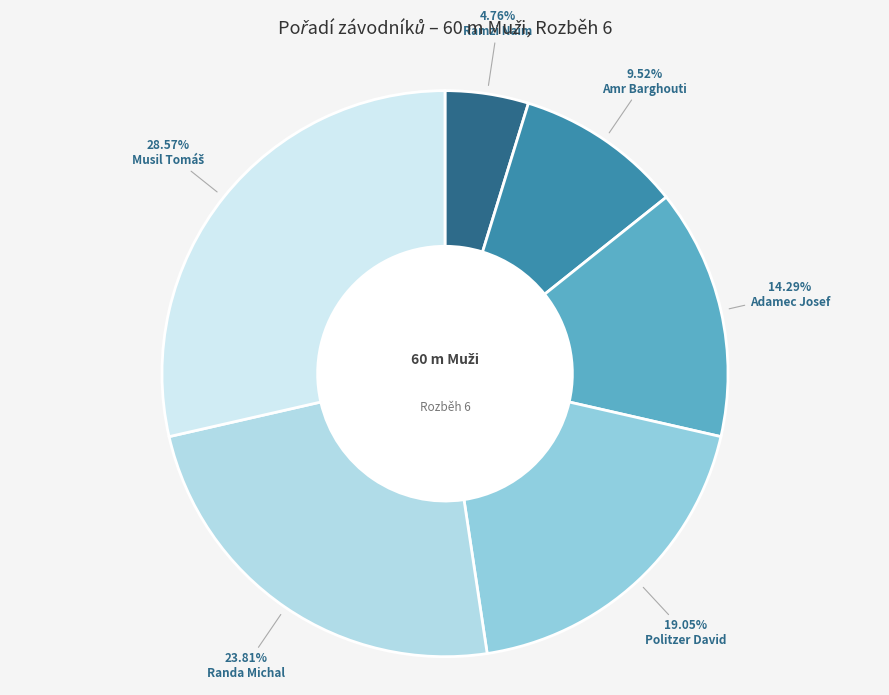

Is there any slice that represents more than half of the pie?

No